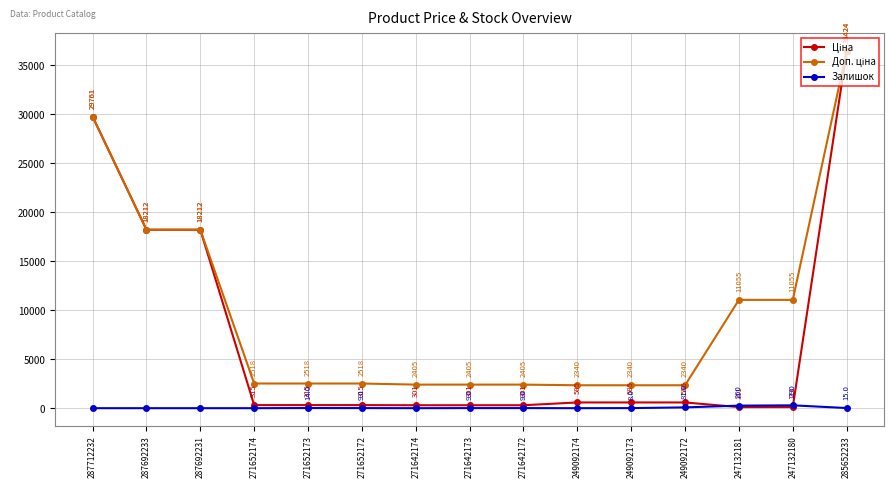

Does the chart have visible grid lines?

Yes